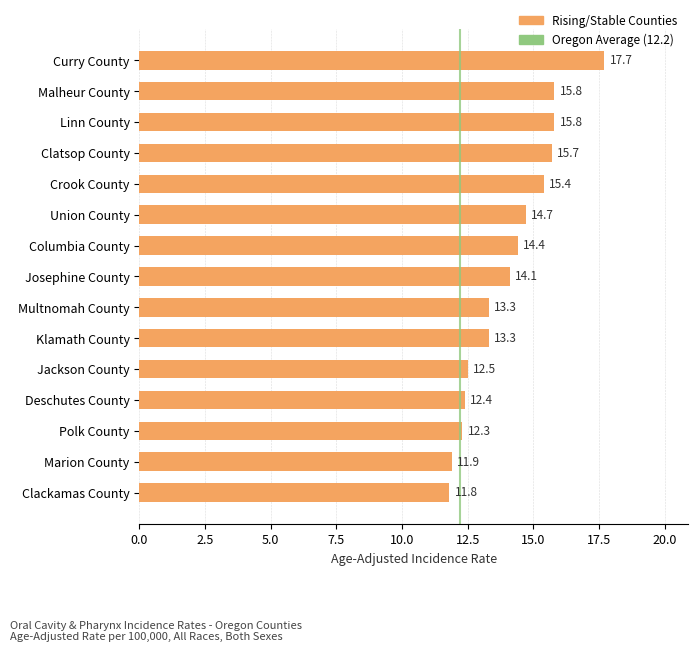

At which label is the value closest to 14?

Josephine County